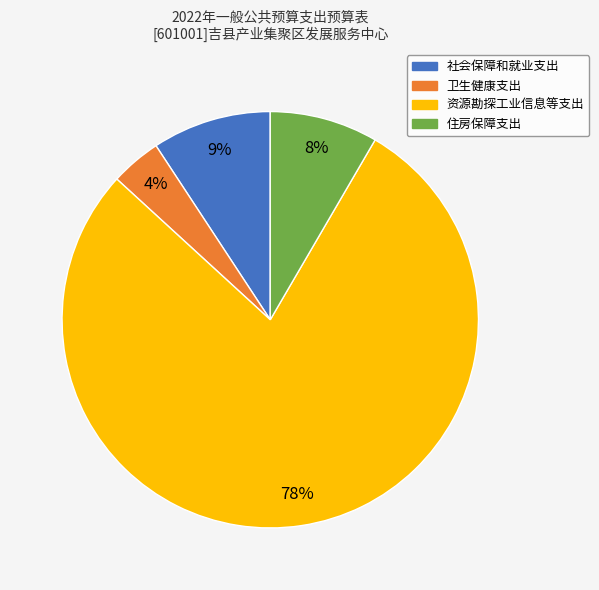

What is the smallest slice in the pie chart?

卫生健康支出